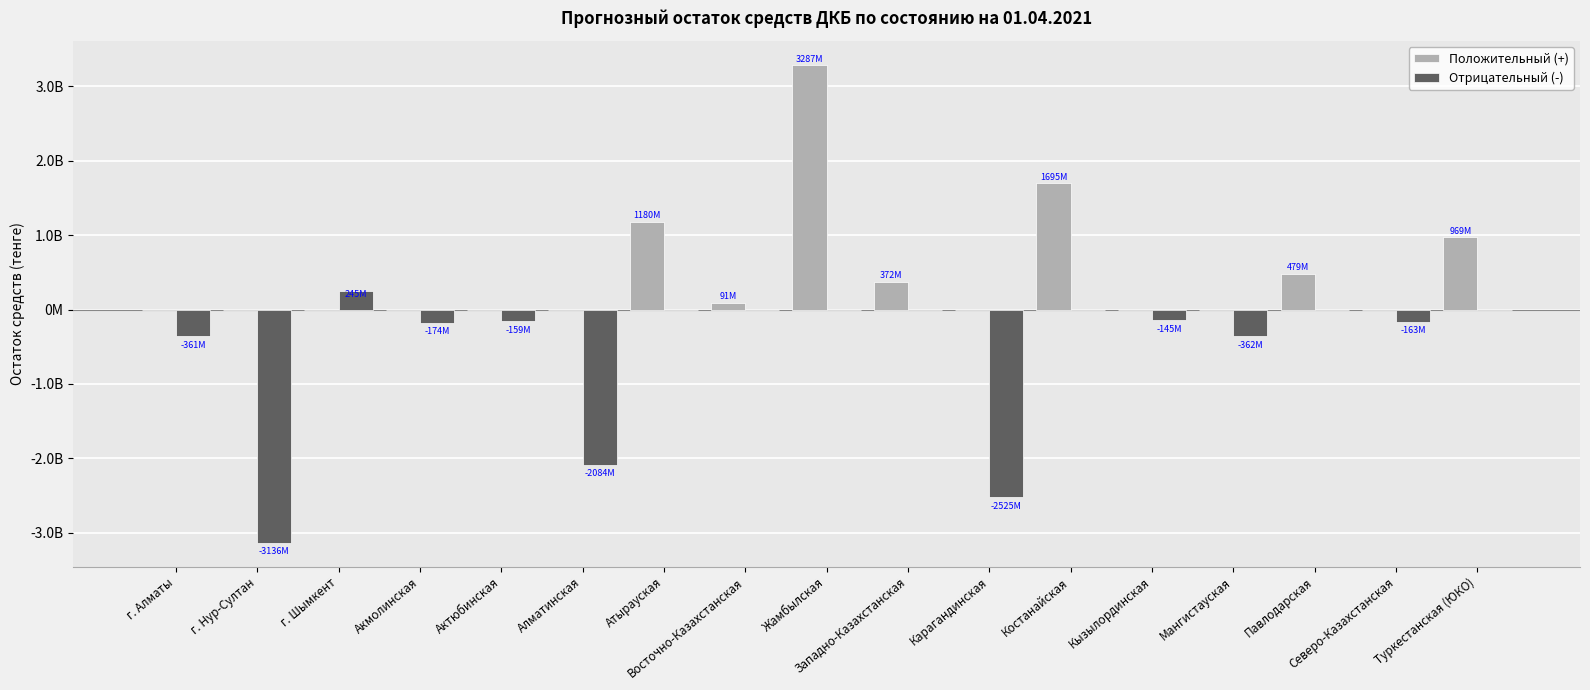

Are the bars horizontal?

No